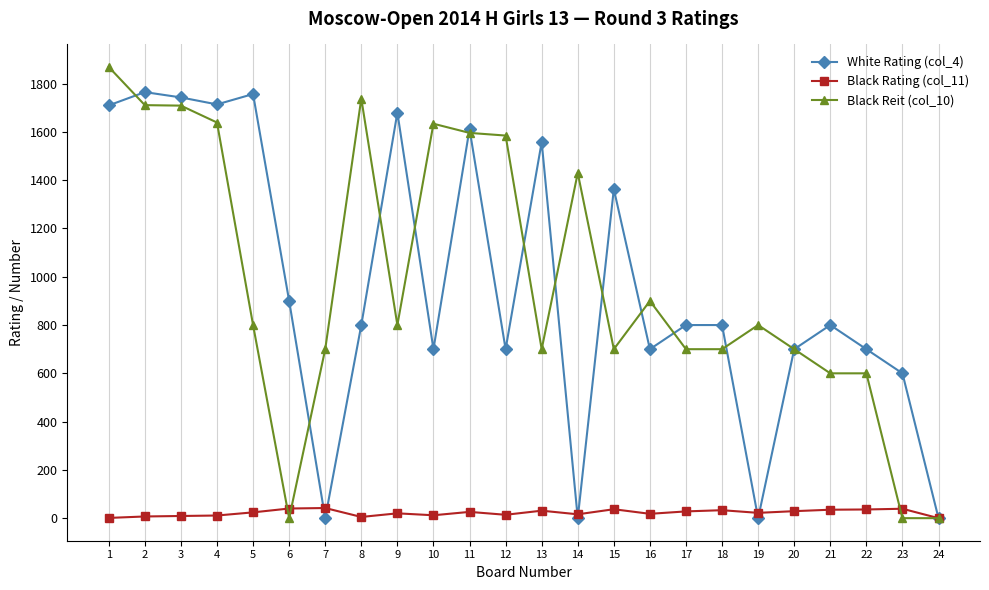

The value of Black Reit (col_10) at 17 is 1246. True or false?

False